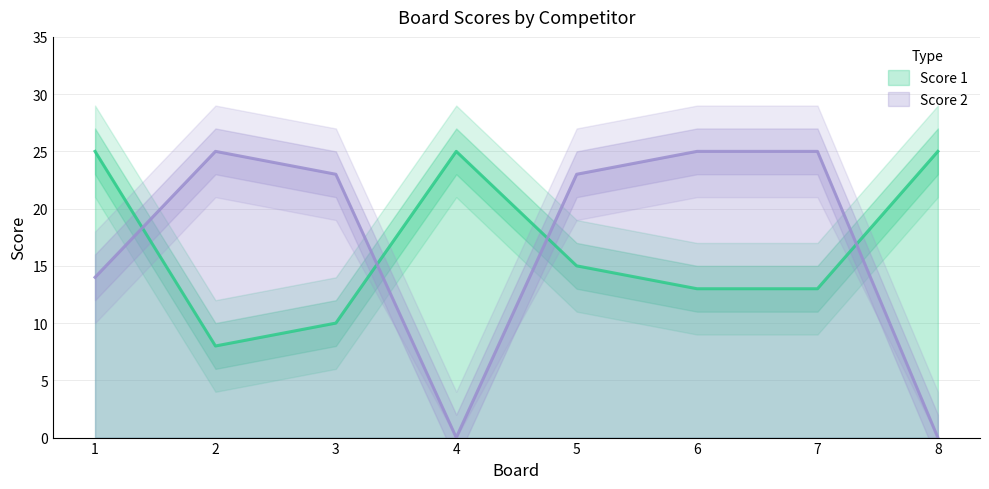

Where is the first local minimum for Score 1?

2